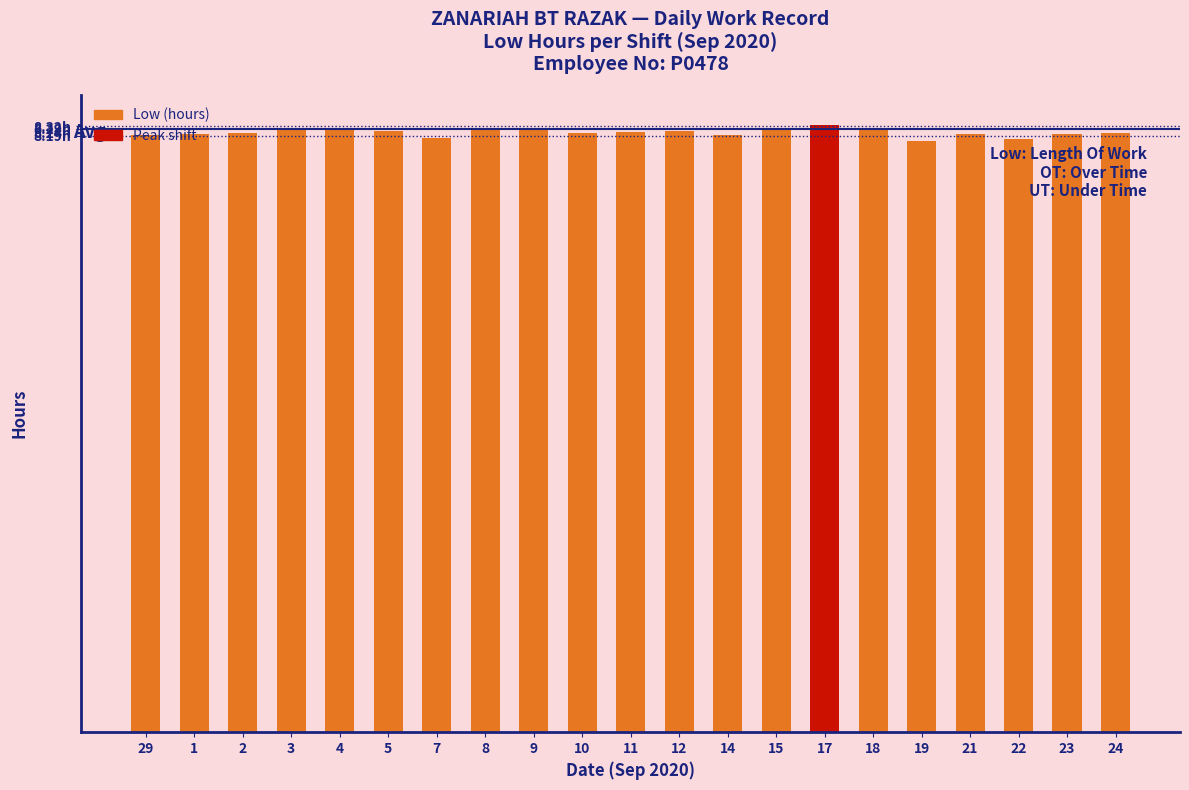

What is the average value?

8.2